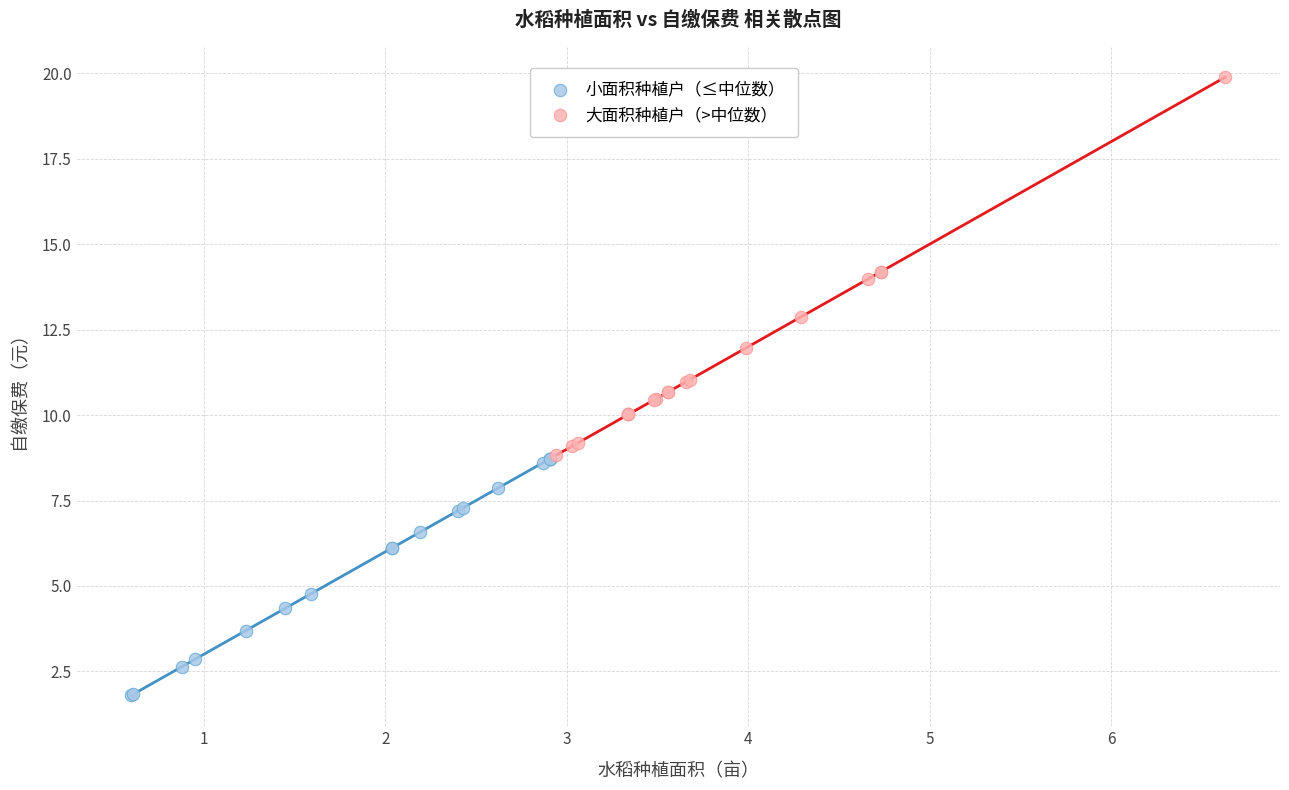

Which series reaches the maximum Y coordinate?

大面积种植户（>中位数）